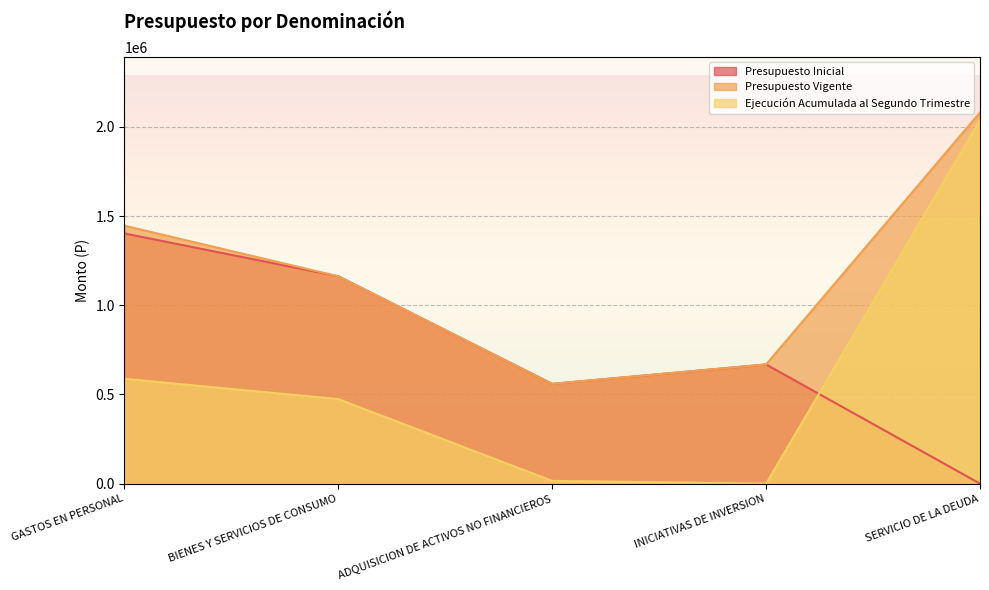

How many data points in Presupuesto Vigente are less than 1162572?

2